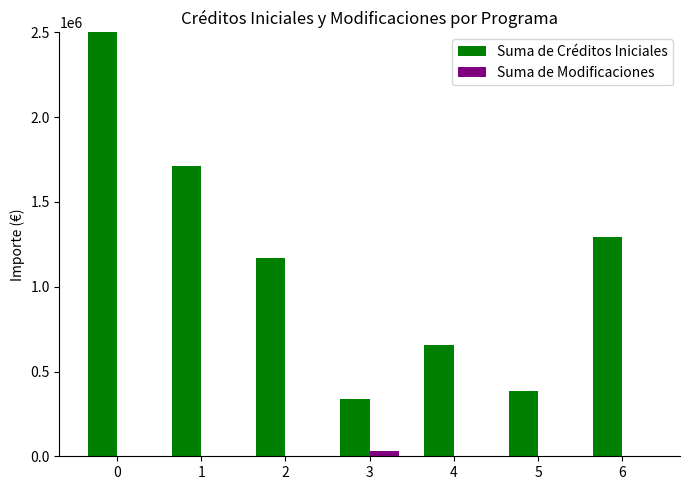

How many values in Suma de Modificaciones are above zero?

1